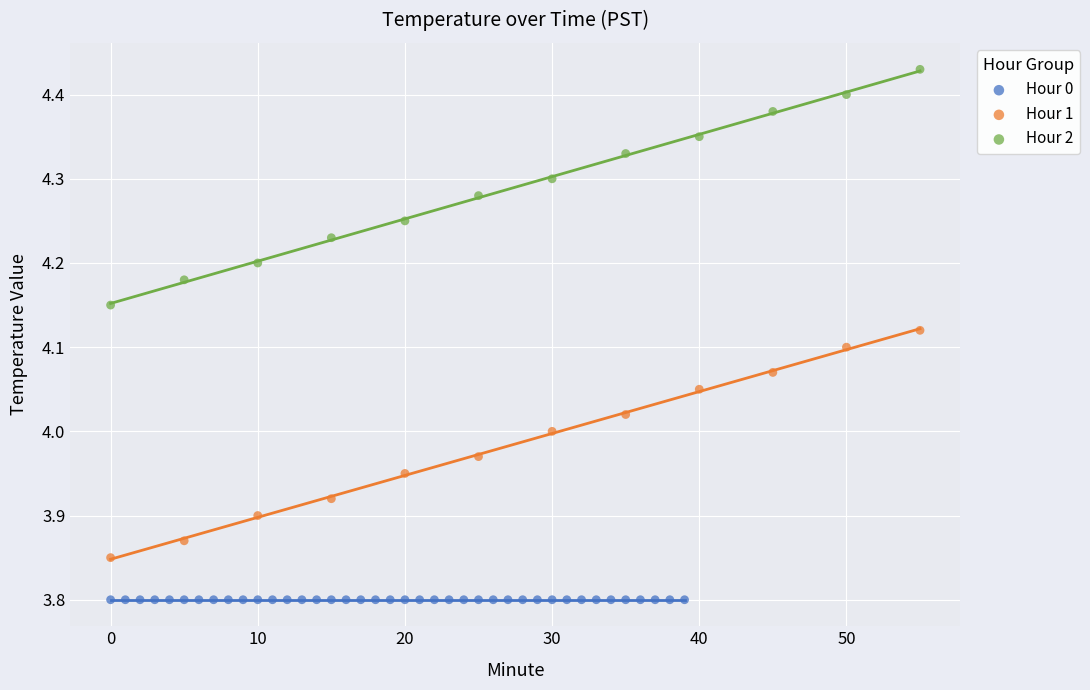

Which series reaches the minimum Y coordinate?

Hour 0